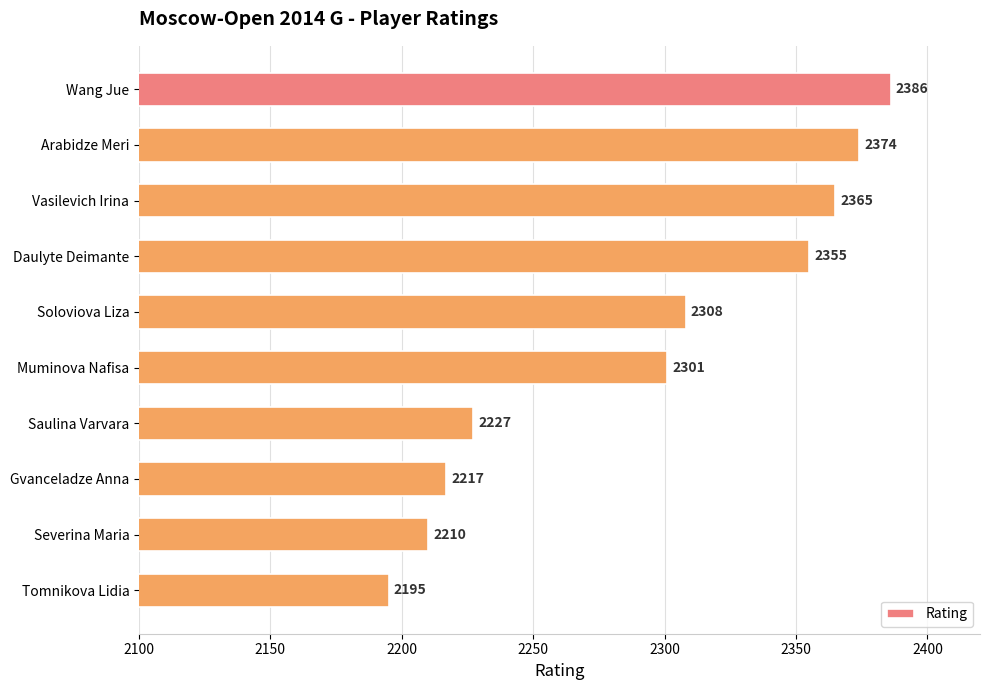

The value at Tomnikova Lidia is 2195. True or false?

True